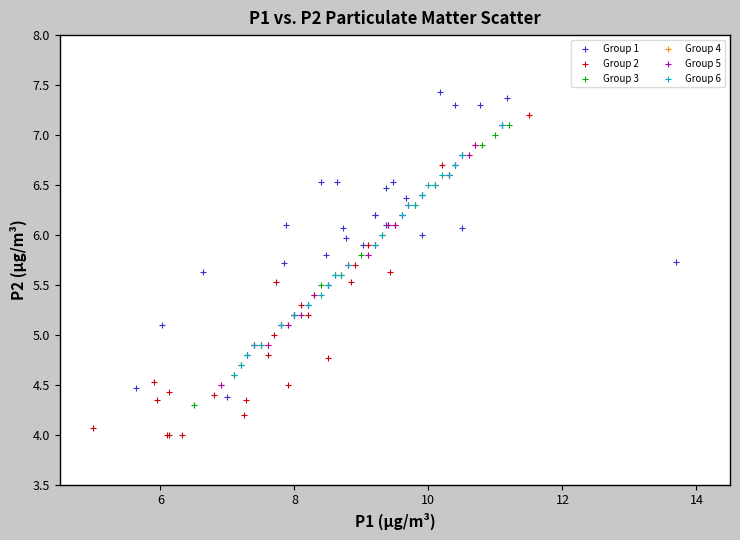

What are all the series names shown in the legend?

Group 1, Group 2, Group 3, Group 4, Group 5, Group 6